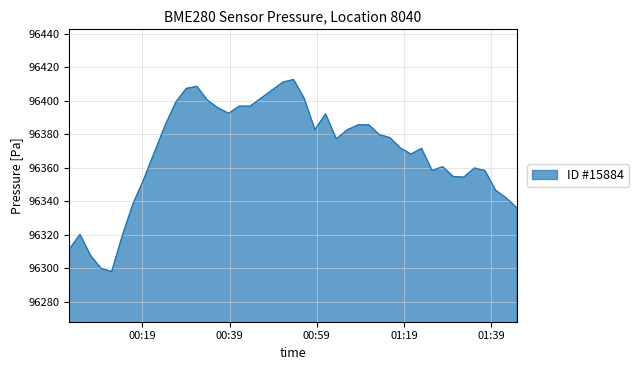

What is the smallest value displayed?

96297.9